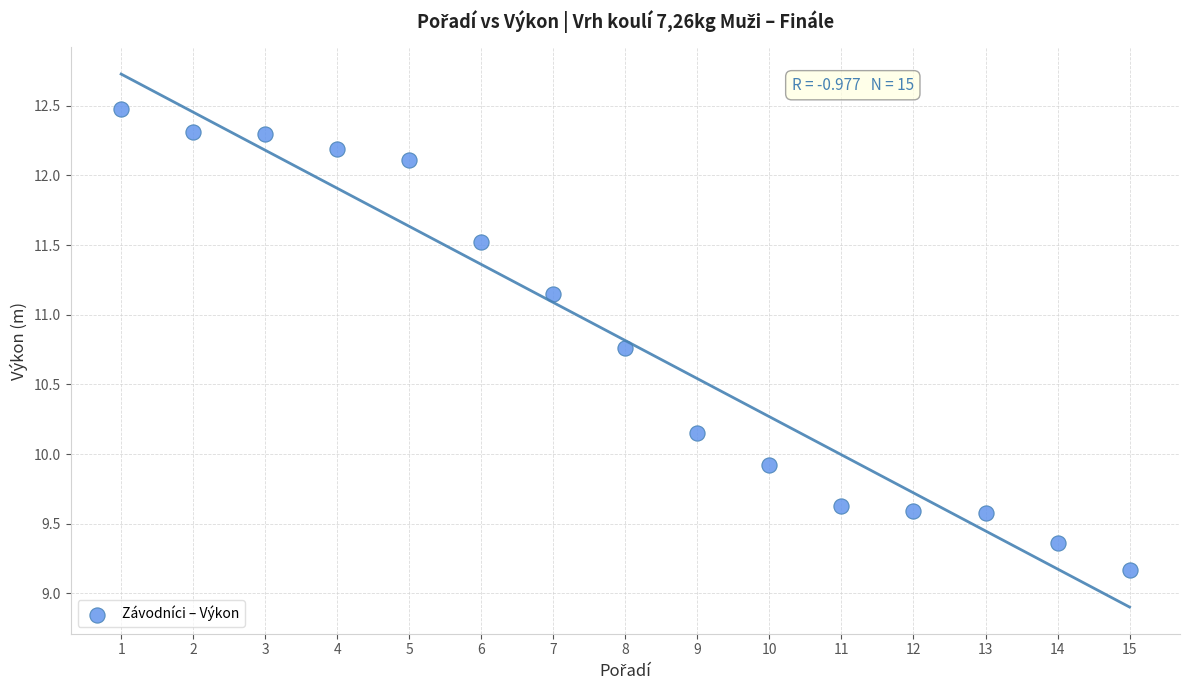

What Y value in the scatter plot is closest to 10?

9.9